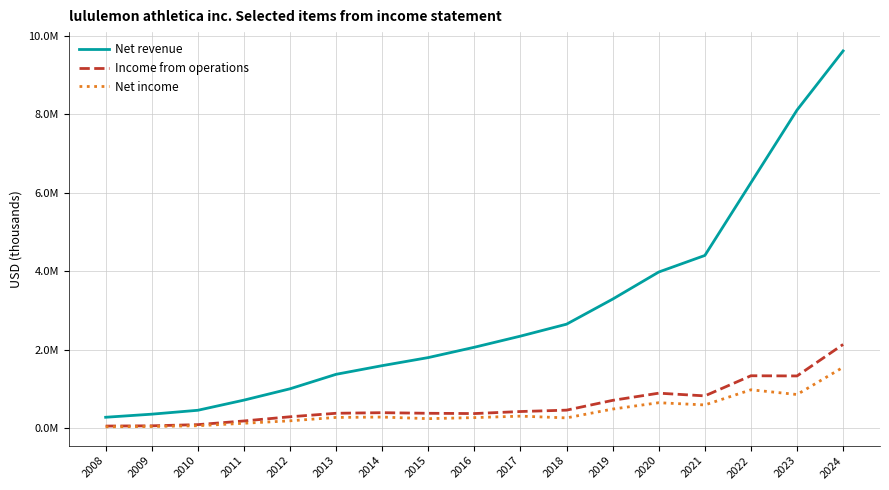

Does the chart have visible grid lines?

Yes